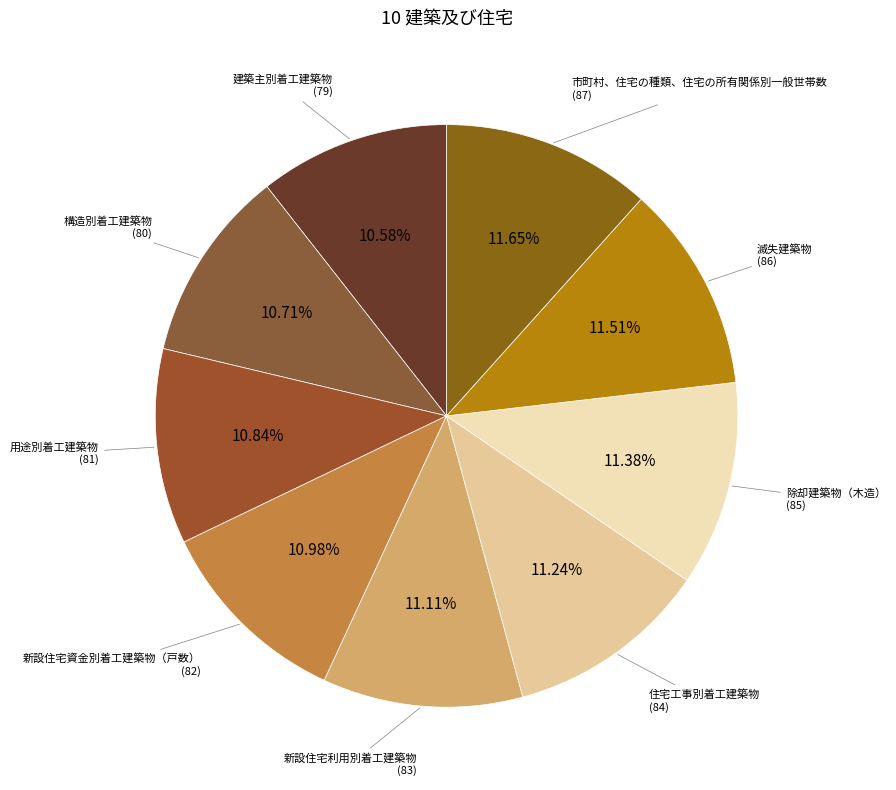

Count the number of slices in the pie.

9